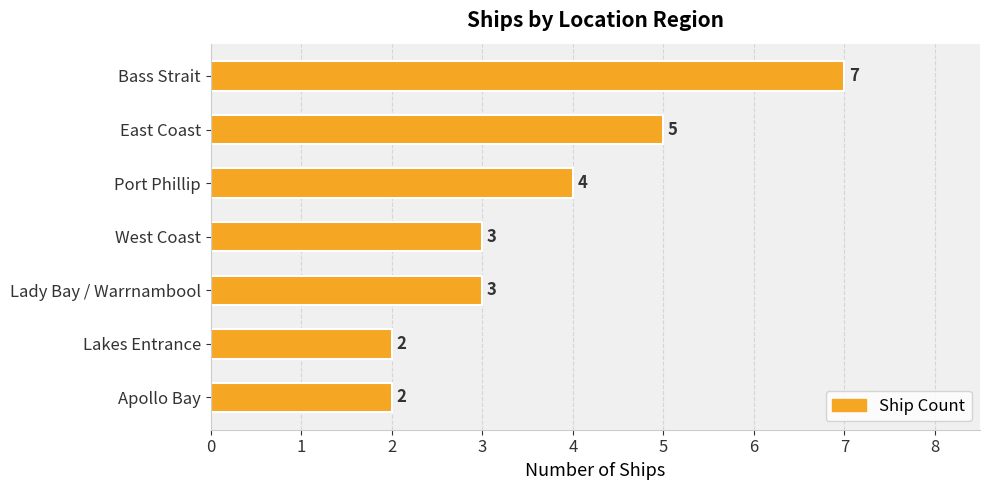

How many bars are there in total?

7